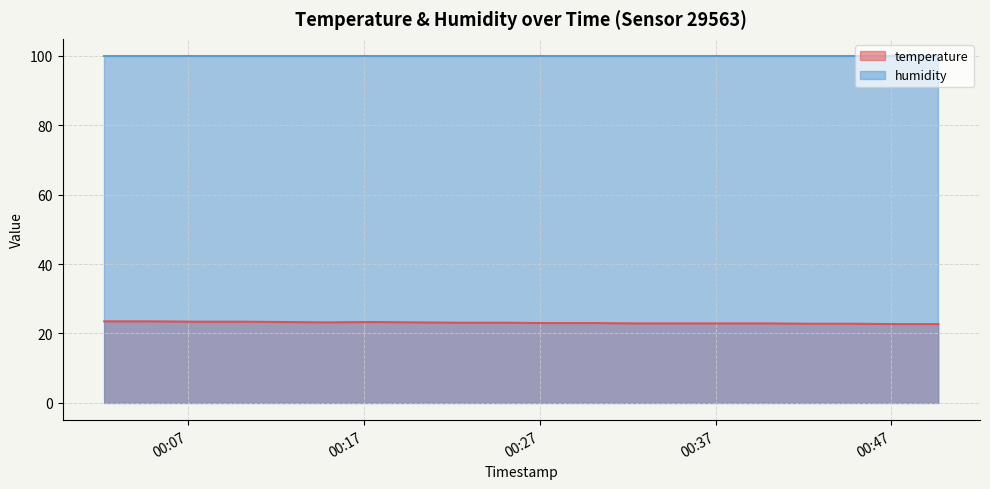

What is the value of the 11th point from the left?

23.0